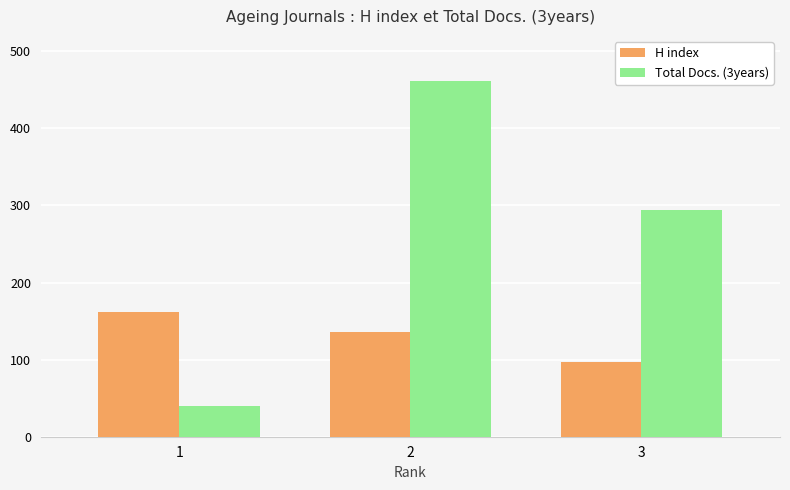

Reading left to right, list all the values displayed in this chart.

H index: 162	136	97
Total Docs. (3years): 40	462	294